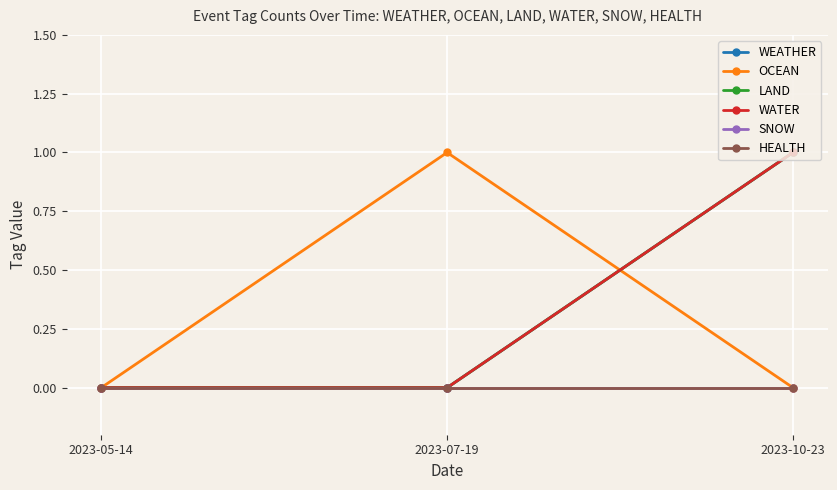

Does the chart have visible grid lines?

Yes